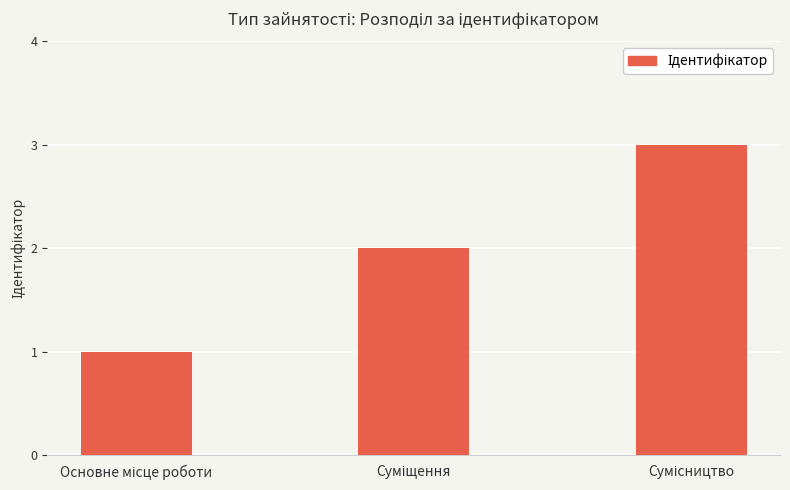

How many values are below 2?

1